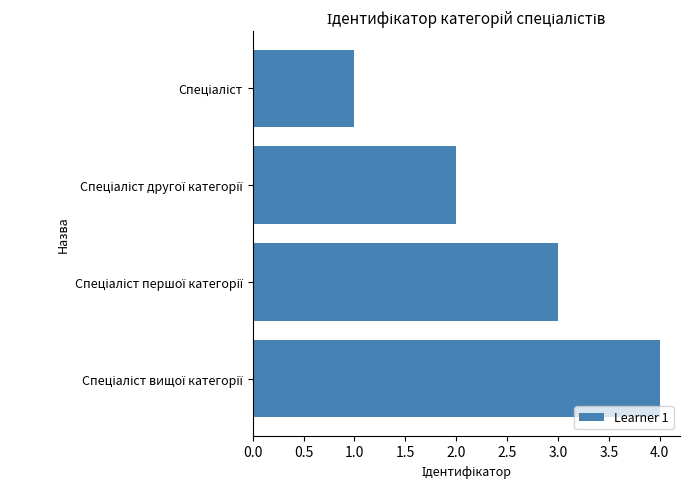

What is the maximum value shown in the chart?

4